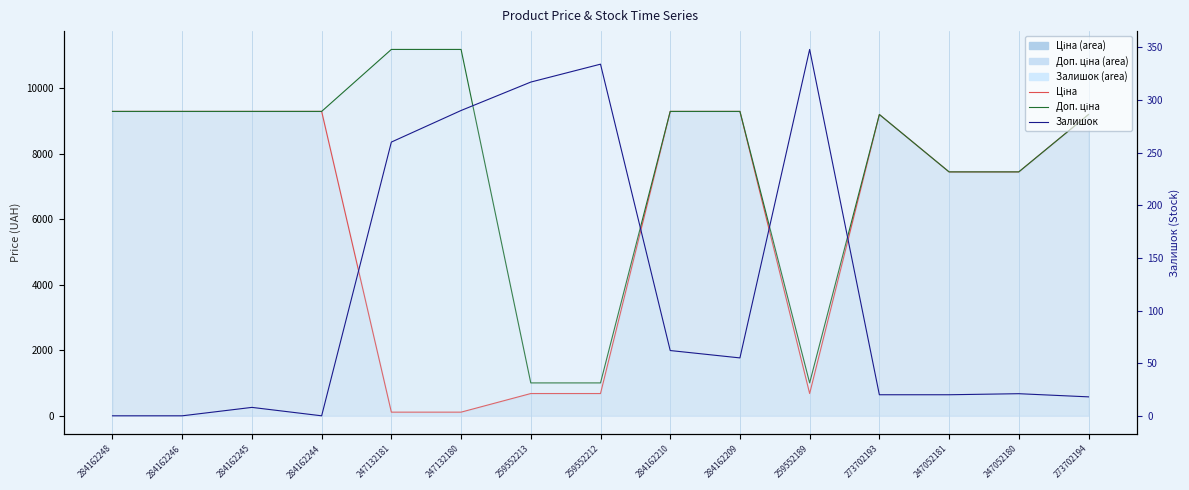

Reading left to right, transcribe all the data shown in this chart.

Ціна (line): 284162248=9290.5	284162246=9290.5	284162245=9290.5	284162244=9290.5	247132181=111.8	247132180=111.8	259552213=679.8	259552212=679.8	284162210=9290.5	284162209=9290.5	259552189=679.8	273702193=9196.3	247052181=7444.6	247052180=7444.6	273702194=9196.3
Доп. ціна (line): 284162248=9290.5	284162246=9290.5	284162245=9290.5	284162244=9290.5	247132181=11182.0	247132180=11182.0	259552213=1004.1	259552212=1004.1	284162210=9290.5	284162209=9290.5	259552189=1004.1	273702193=9196.3	247052181=7444.6	247052180=7444.6	273702194=9196.3
Залишок (line): 284162248=0.0	284162246=0.0	284162245=8.0	284162244=0.0	247132181=260.0	247132180=290.0	259552213=317.0	259552212=334.0	284162210=62.0	284162209=55.0	259552189=348.0	273702193=20.0	247052181=20.0	247052180=21.0	273702194=18.0